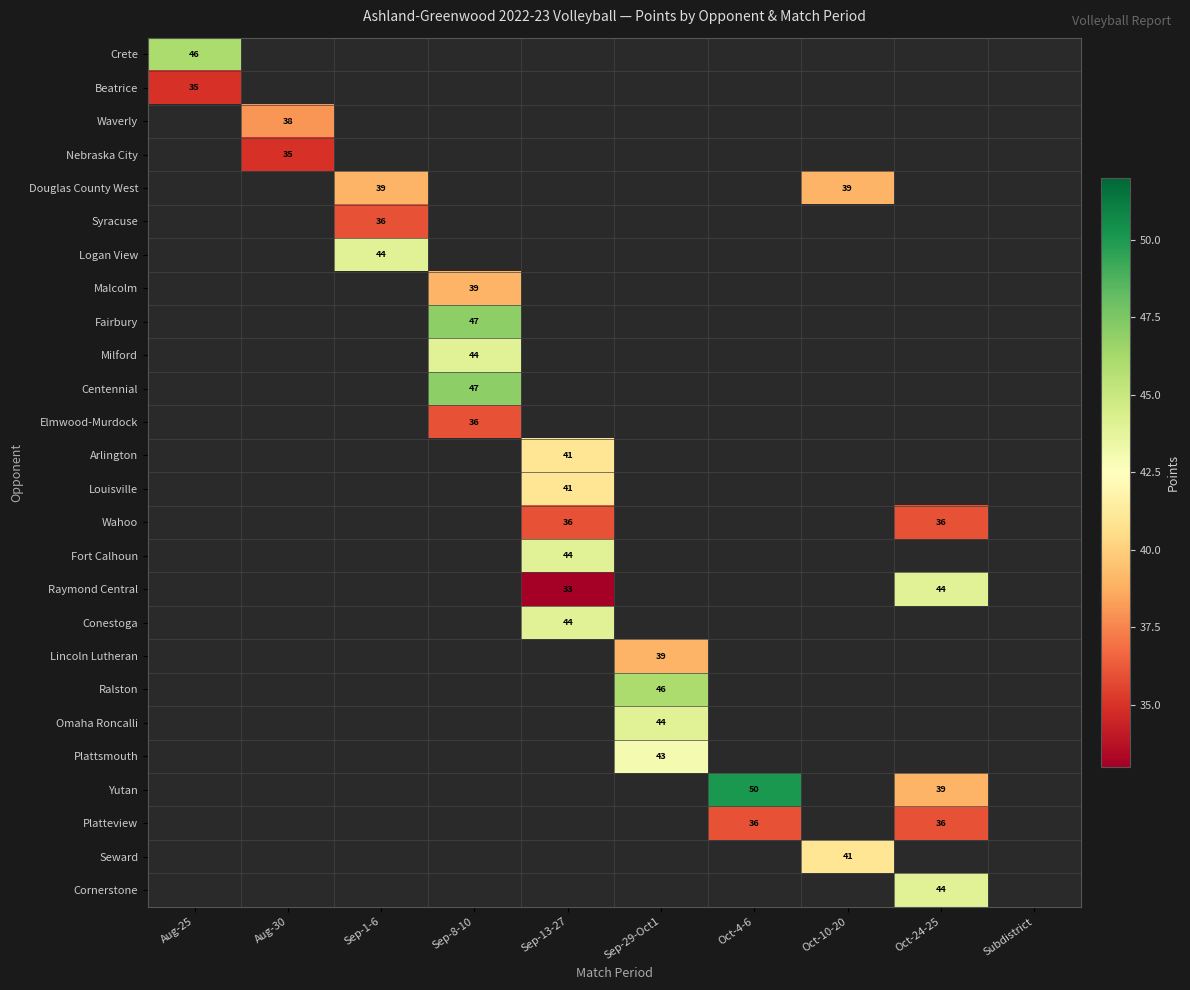

What is the maximum value shown in the chart?

50